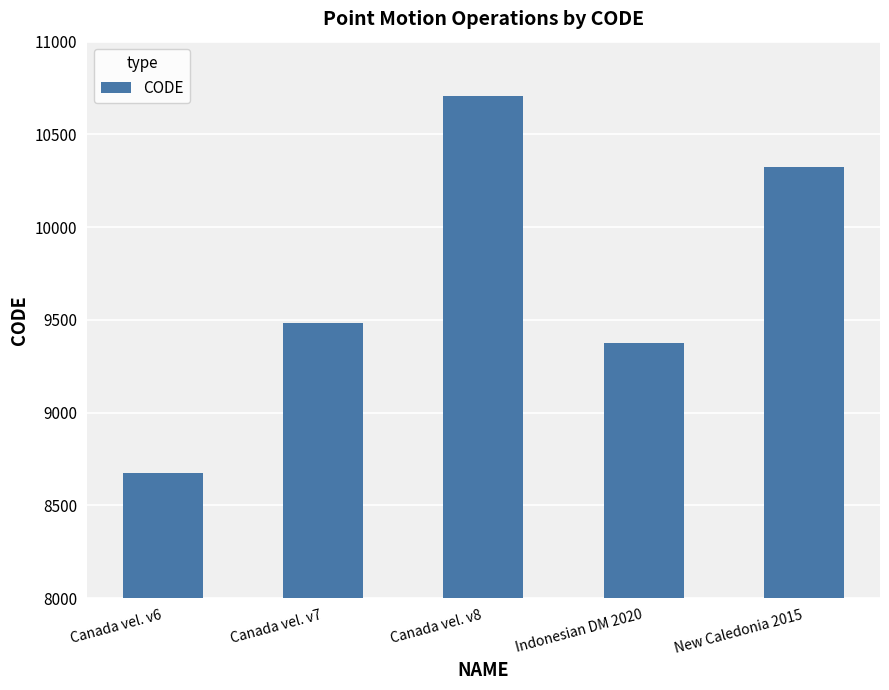

Which has a higher value, Indonesian DM 2020 or New Caledonia 2015?

New Caledonia 2015